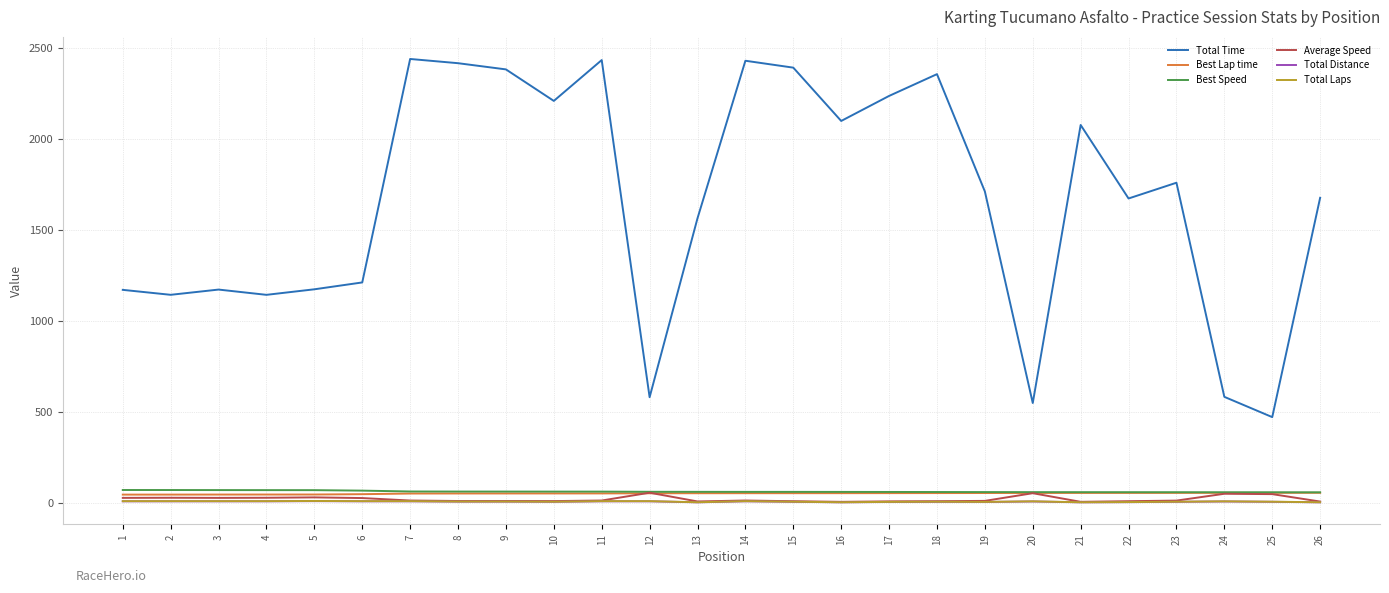

Which series has the largest range (max minus min)?

Total Time